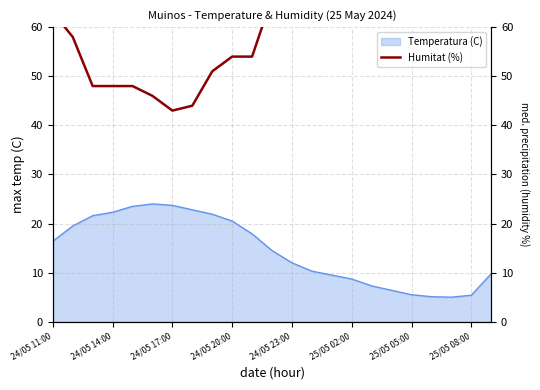

Is it true that Temperatura (C) equals 8.7 at 25/05 02:00?

True